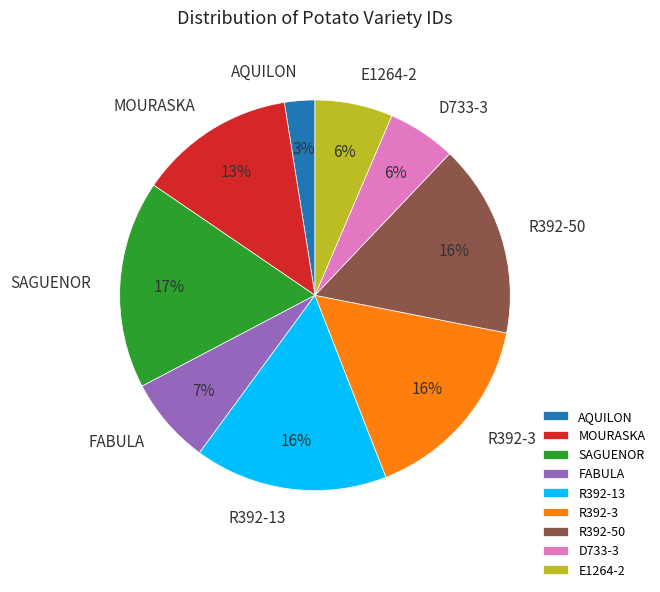

What is the smallest slice in the pie chart?

AQUILON